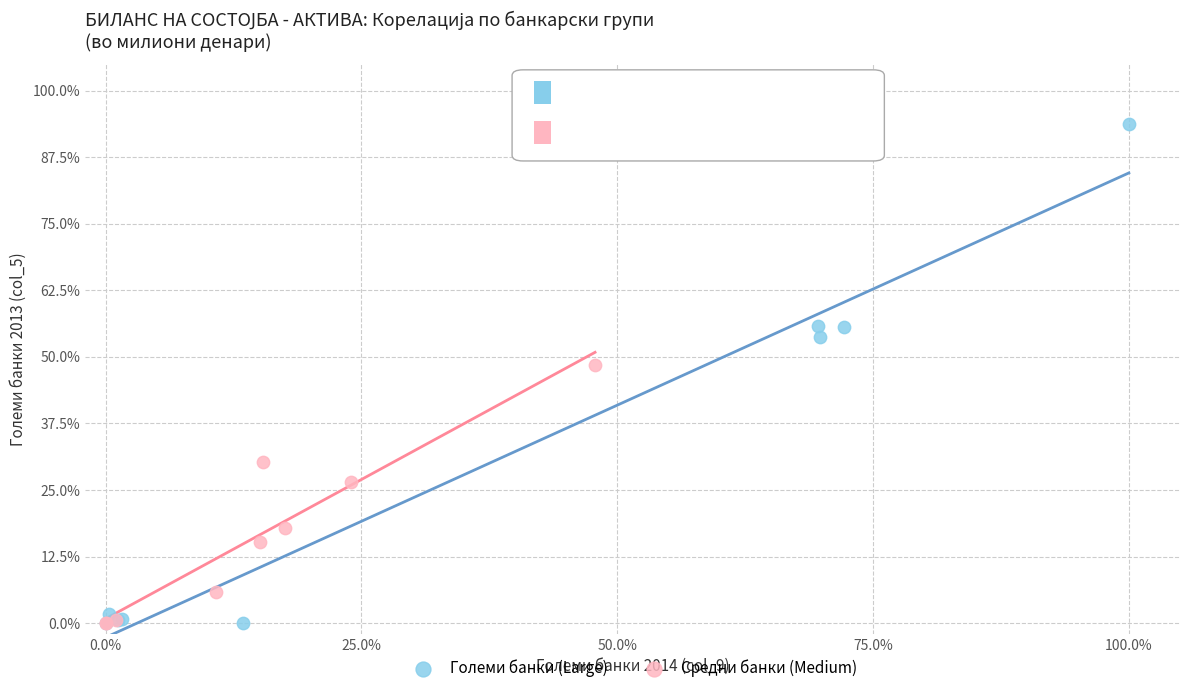

Which series contains the highest Y value?

Големи банки (Large)